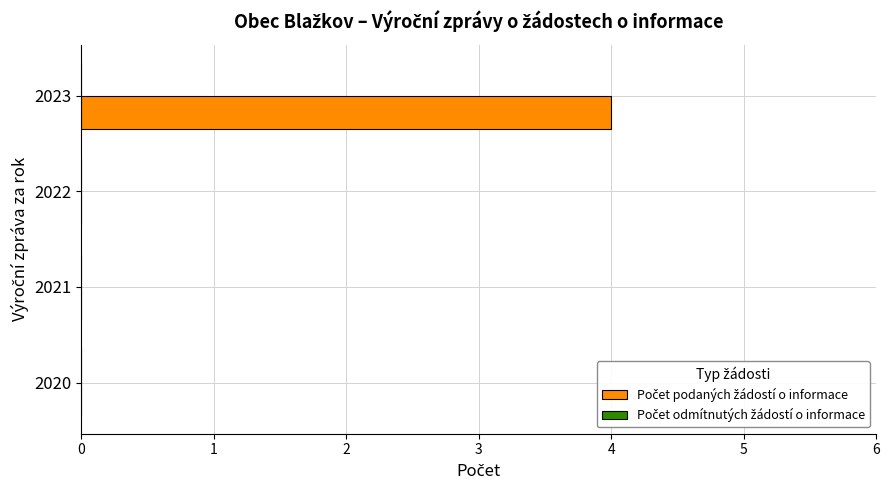

Count the number of categories in the chart.

4